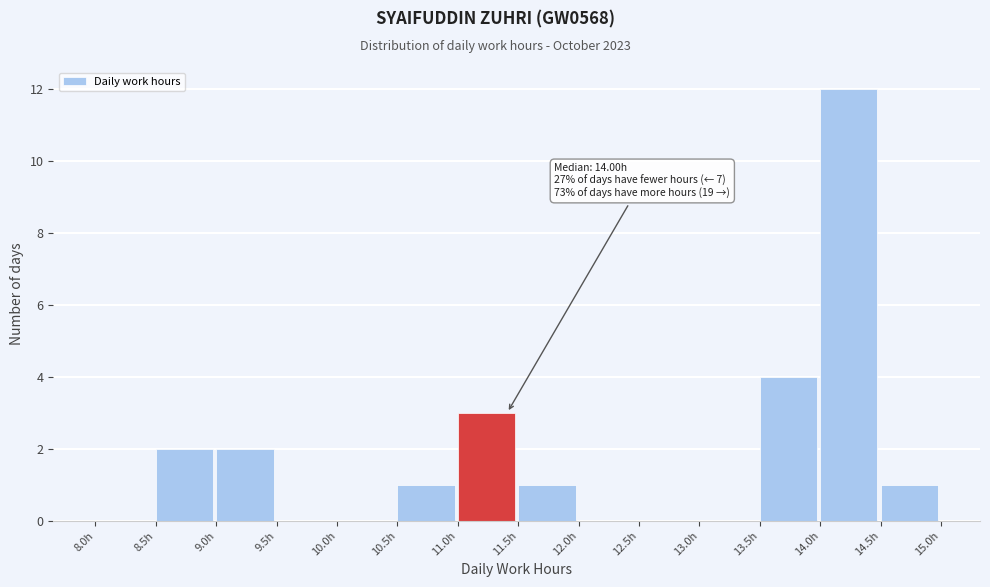

Which range on the x-axis has the tallest bar?

14.0 to 14.5